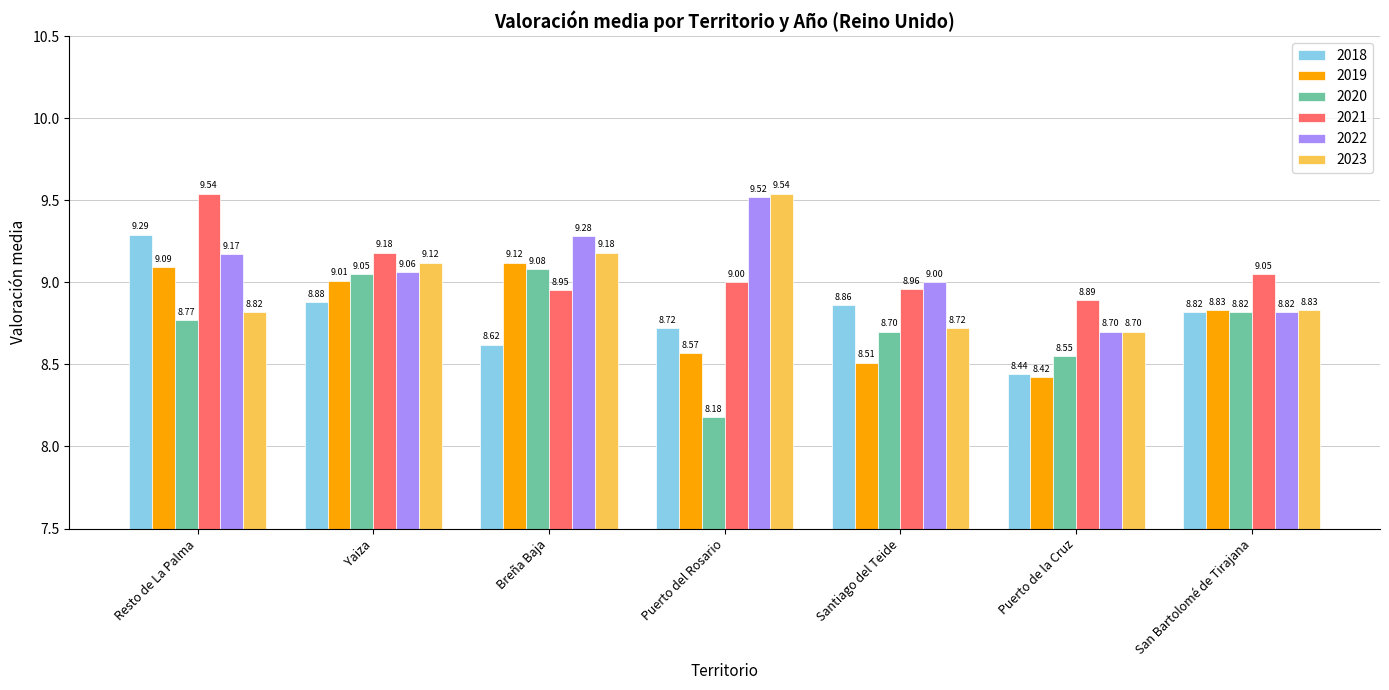

At Puerto del Rosario, list the series in order from smallest to largest.

2020, 2019, 2018, 2021, 2022, 2023